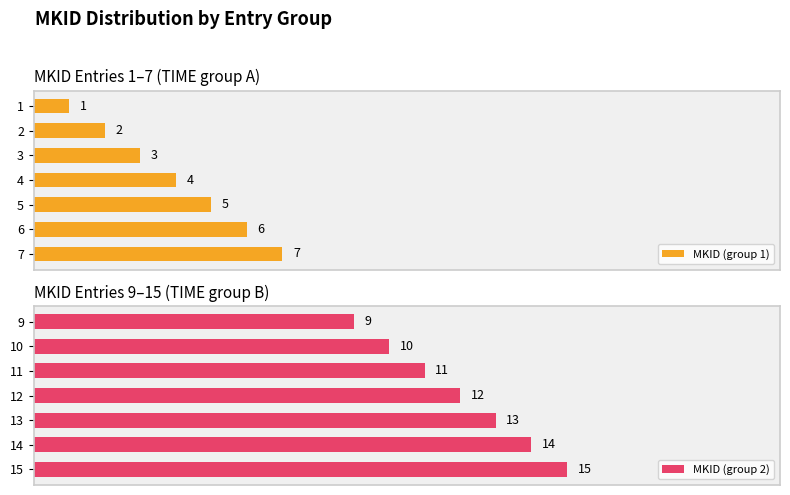

At which category does the chart reach its peak across all series?

15.0